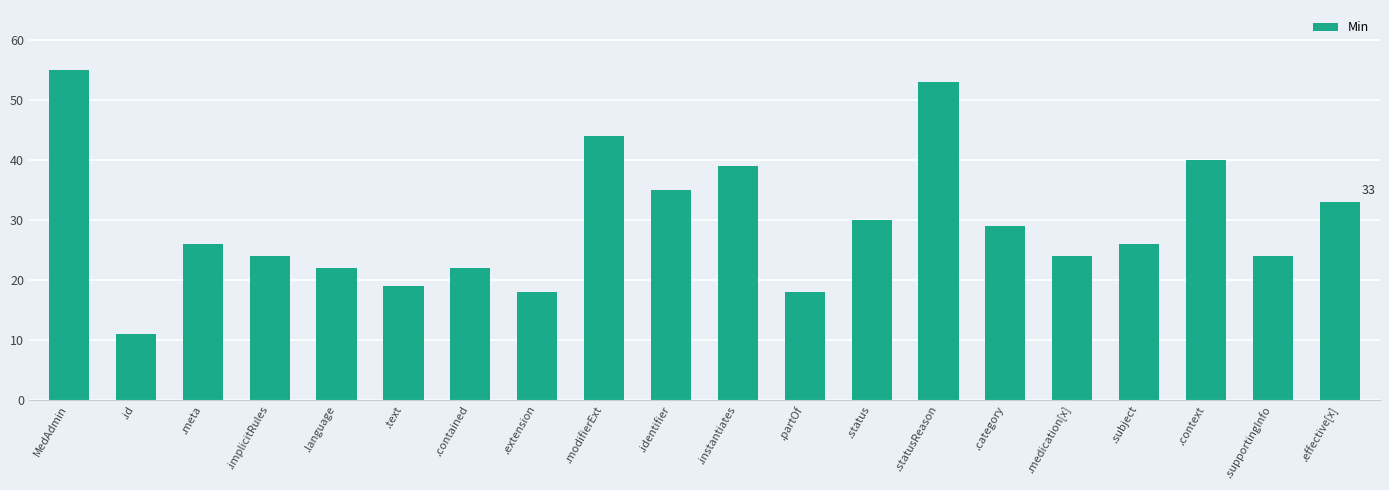

What is the smallest value displayed?

11